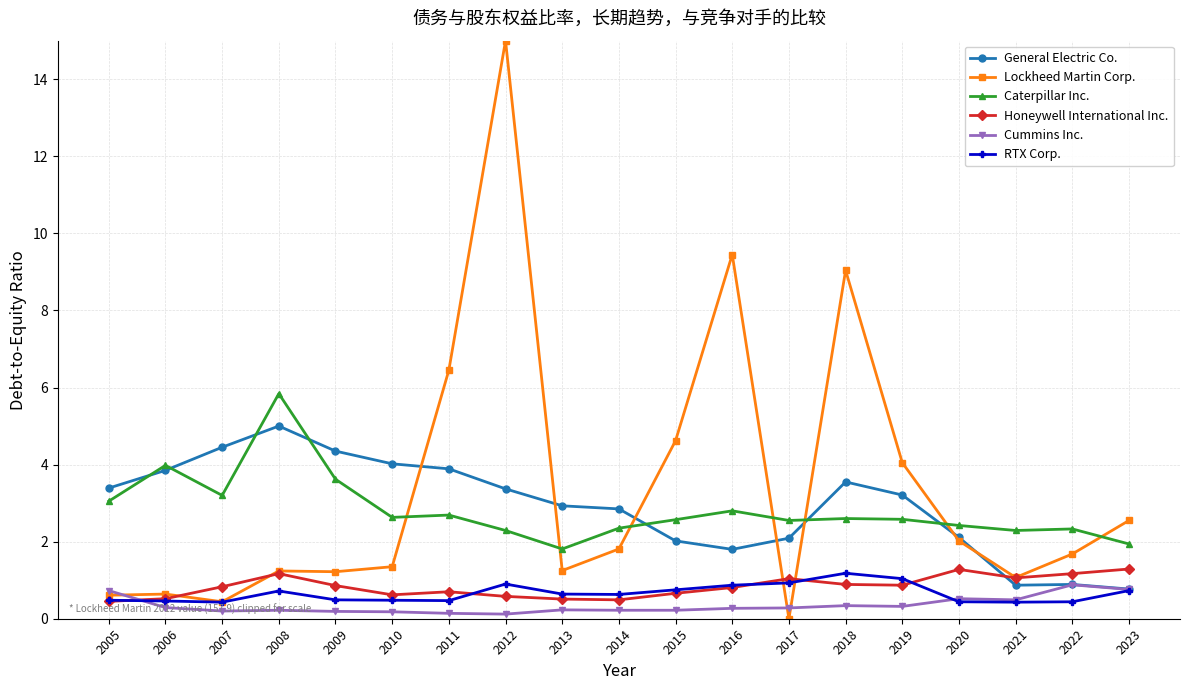

What is the total value across all series at 2008?

14.2